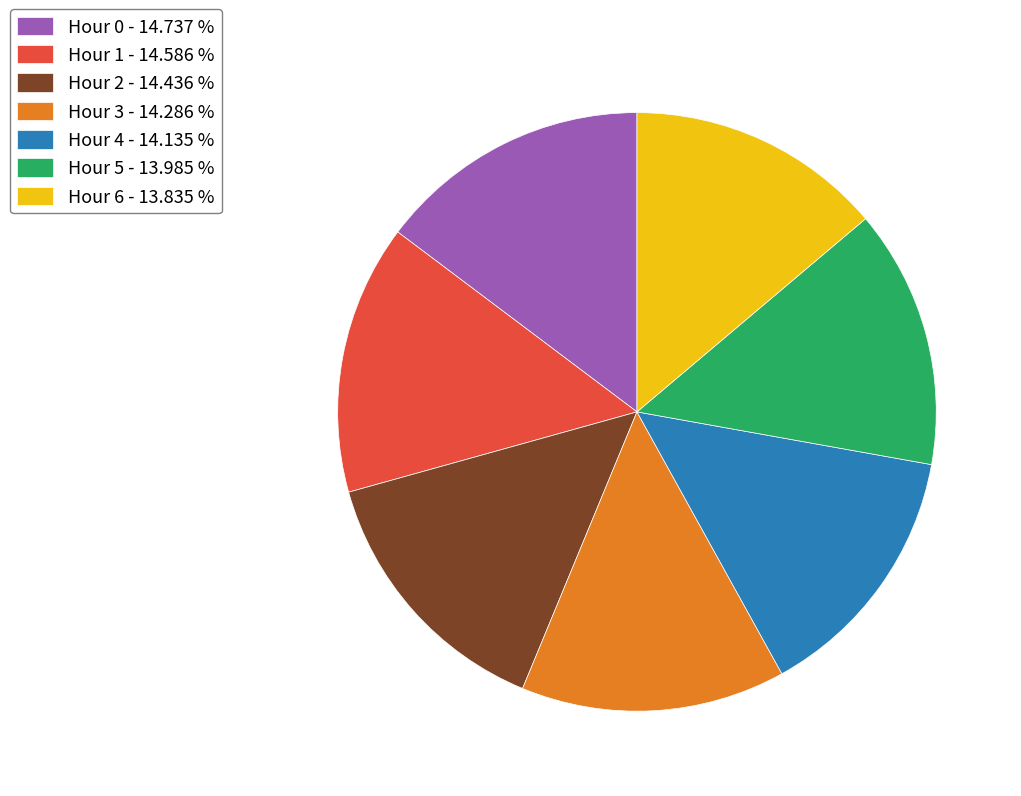

Is the sum of Hour 0 - 14.737 % and Hour 2 - 14.436 % greater than half?

No